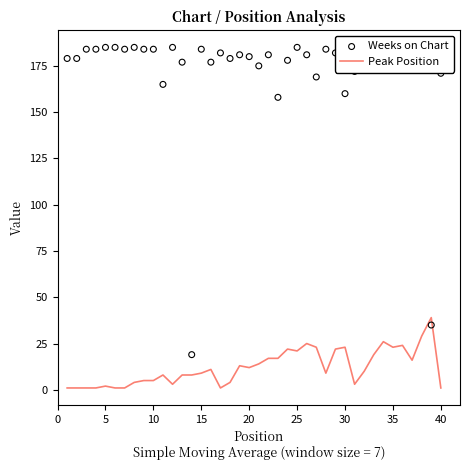

At how many categories does at least one series exceed 10?

40